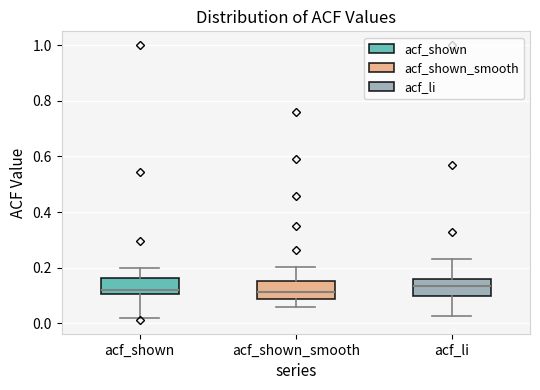

Where does the upper whisker of the box for acf_shown end on the y-axis? The values are not printed on the chart, so give them approximately, as read against the axis.

0.20